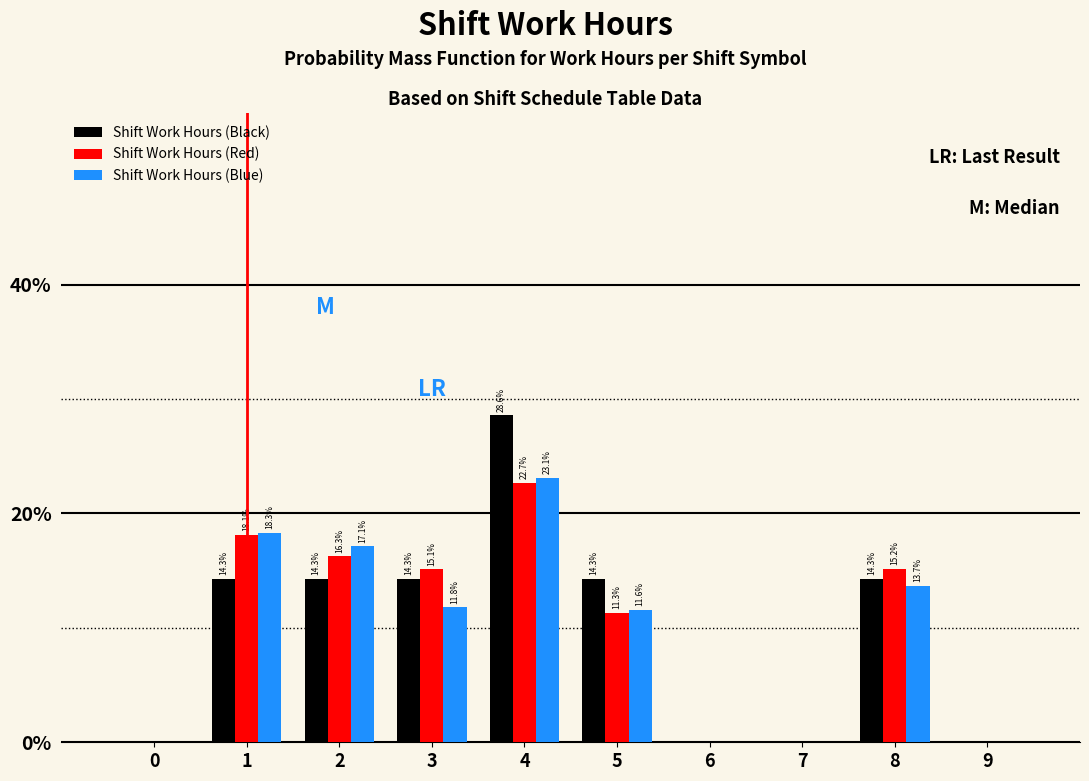

Reading left to right, list all the values displayed in this chart.

Shift Work Hours (Black): 0=0.0	1=14.3	2=14.3	3=14.3	4=28.6	5=14.3	6=0.0	7=0.0	8=14.3	9=0.0
Shift Work Hours (Red): 0=0.0	1=18.1	2=16.3	3=15.1	4=22.7	5=11.3	6=0.0	7=0.0	8=15.2	9=0.0
Shift Work Hours (Blue): 0=0.0	1=18.3	2=17.1	3=11.8	4=23.1	5=11.6	6=0.0	7=0.0	8=13.7	9=0.0